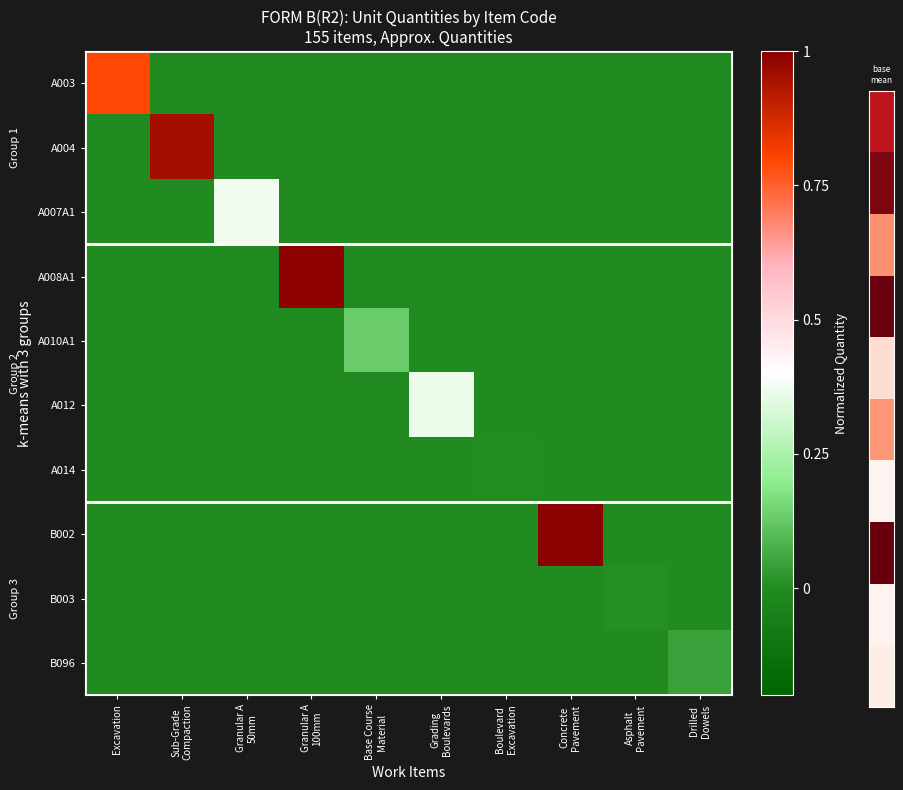

At how many categories does at least one series exceed 0?

10